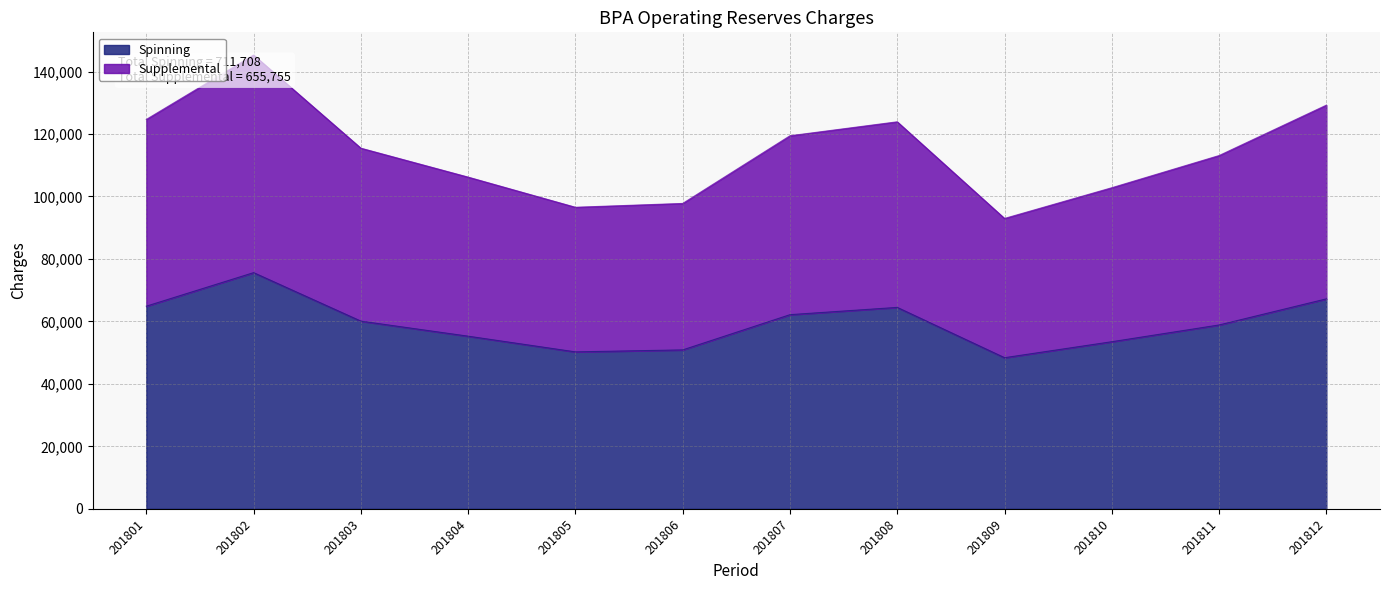

Where does the Supplemental series first go above 115469?

201801